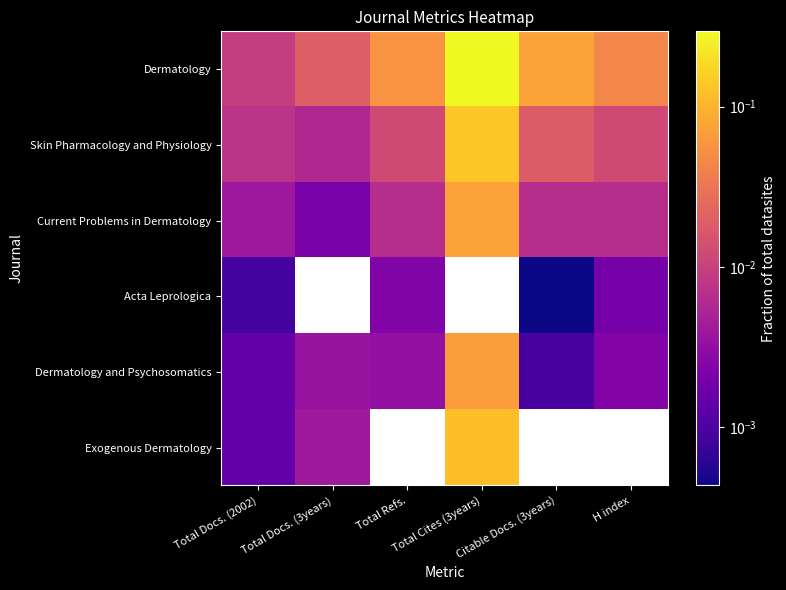

Which category has the lowest value across all series?

Citable Docs. (3years)